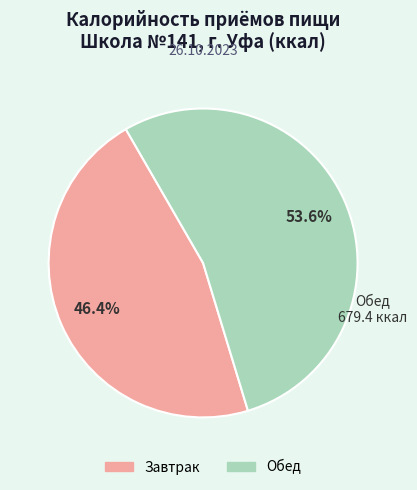

How many slices are in this pie chart?

2